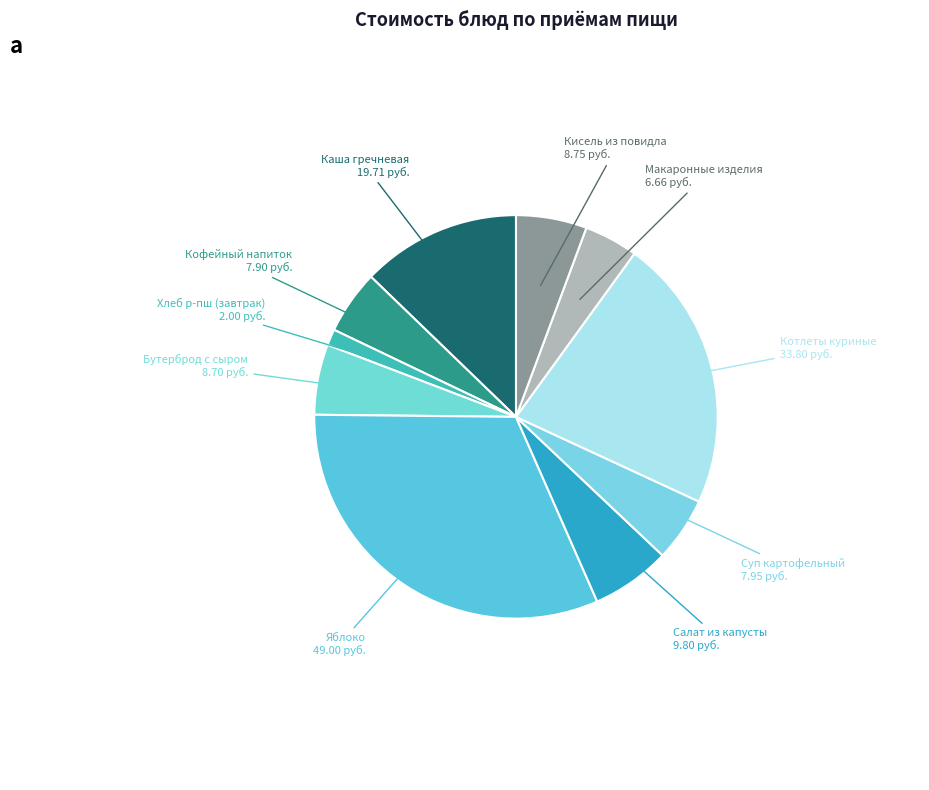

Does any single category account for the majority?

No